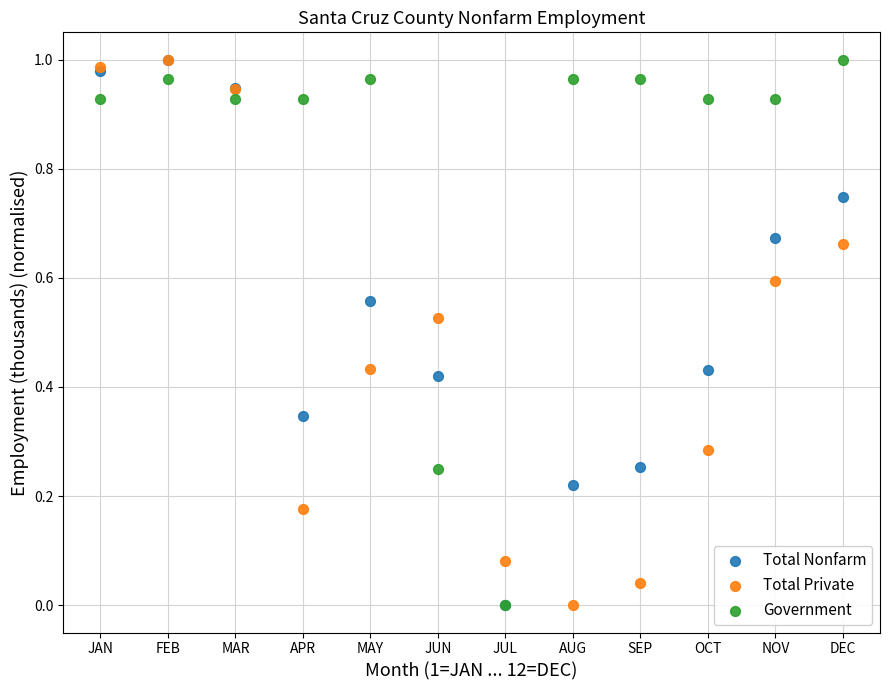

What are all the series names shown in the legend?

Total Nonfarm, Total Private, Government